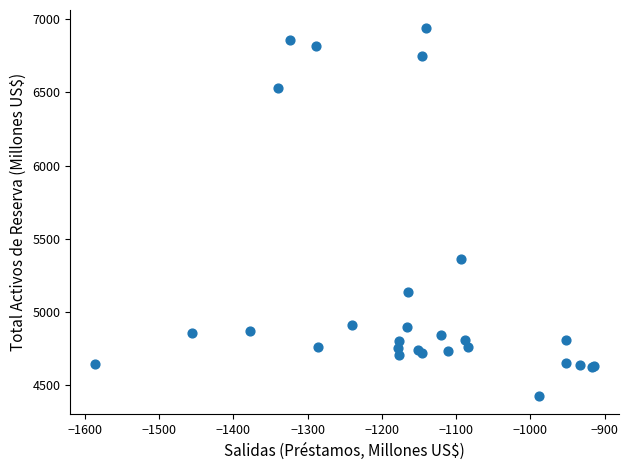

What Y value in the scatter plot is closest to 5682?

5366.0